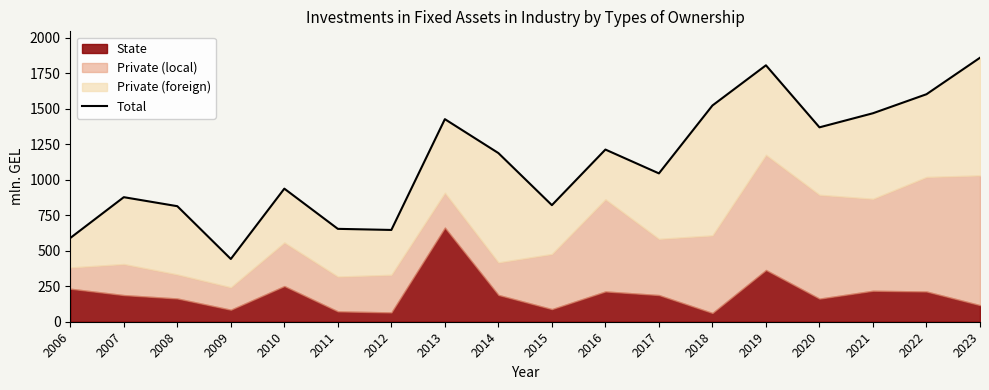

Reading left to right, list all the values displayed in this chart.

589.2	876.5	813.1	441.6	936.5	653.6	645.9	1425.6	1186.9	820.4	1211.6	1043.9	1521.7	1804.5	1368.0	1467.2	1601.0	1857.8